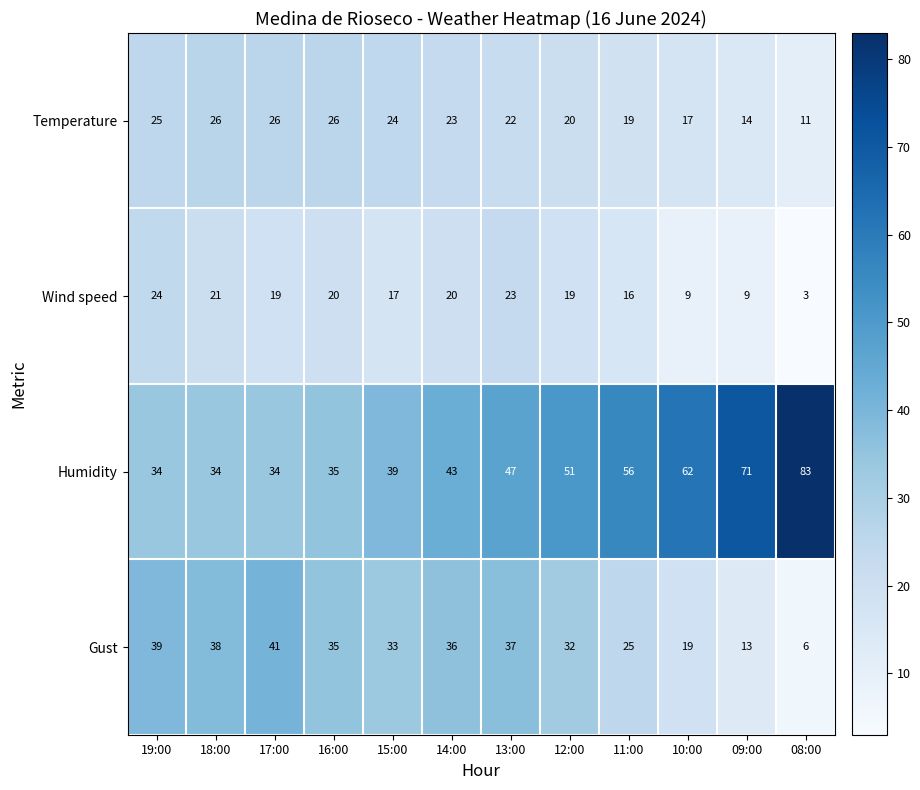

At which label is Gust closest to 23?

11:00